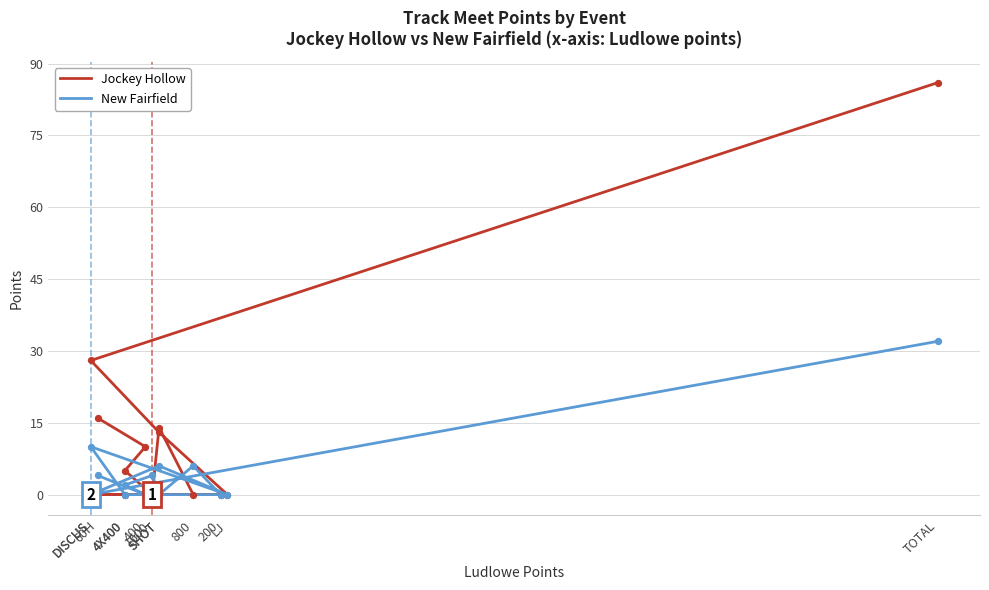

What is the total value across all series at 60H?

20